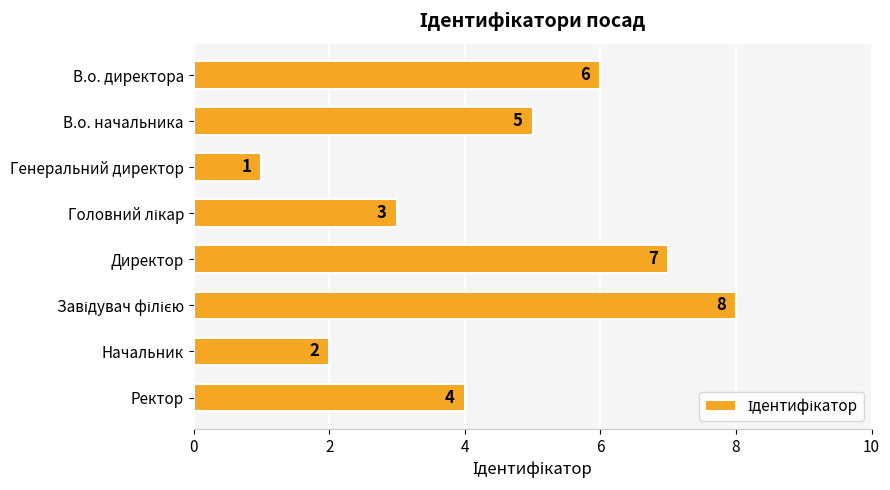

What is the value of the 4th bar from the top?

3